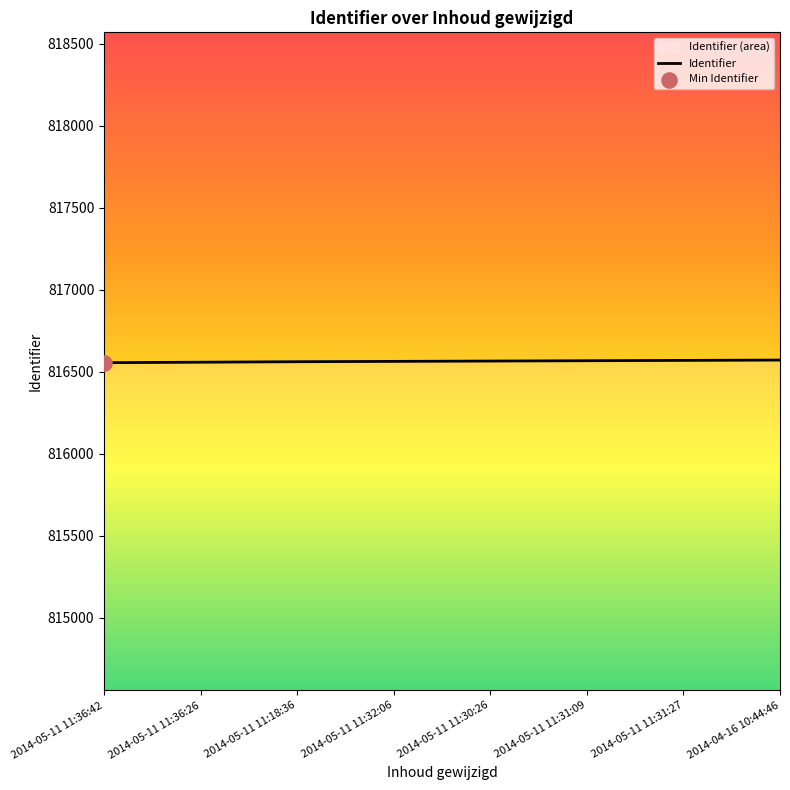

Between 2014-04-16 10:44:46 and 2014-05-11 11:36:26, which is larger?

2014-04-16 10:44:46